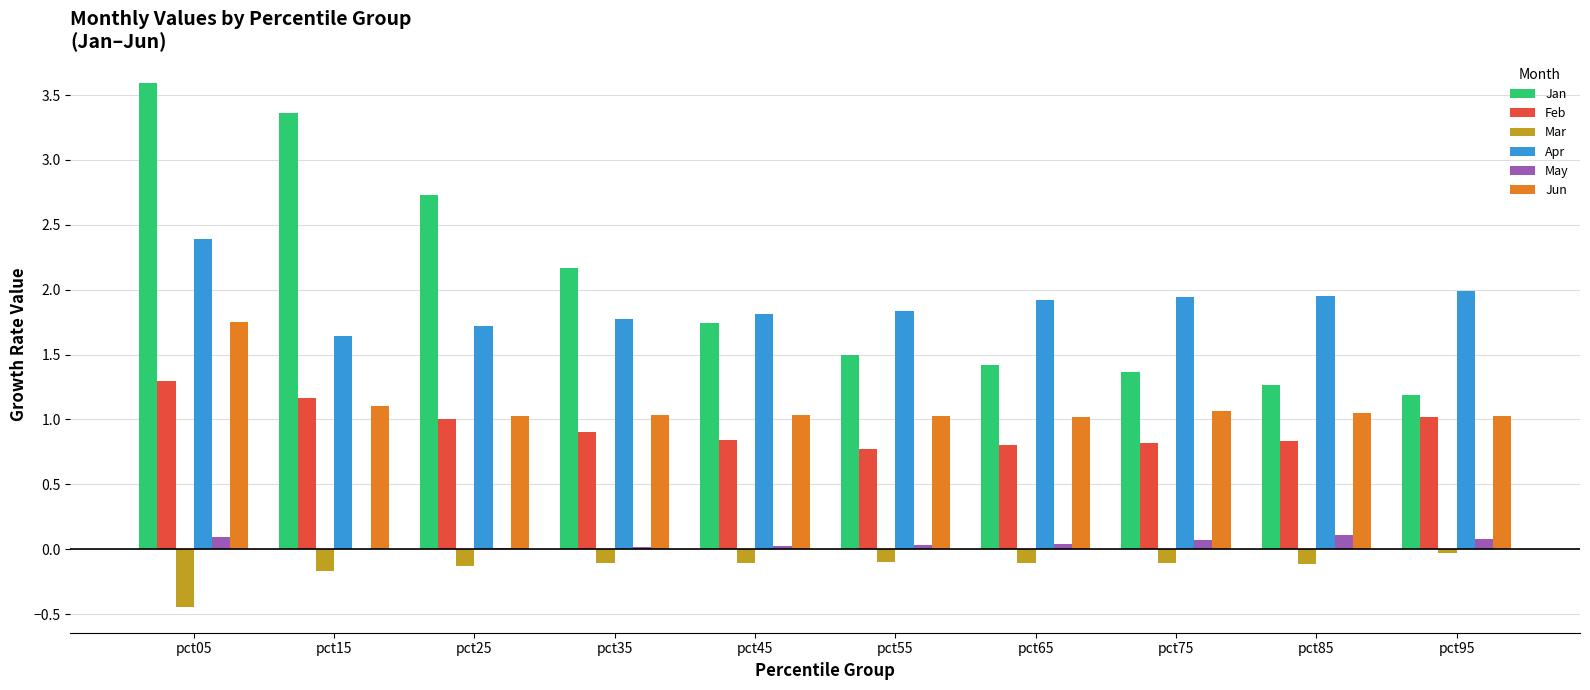

Are the bars horizontal?

No